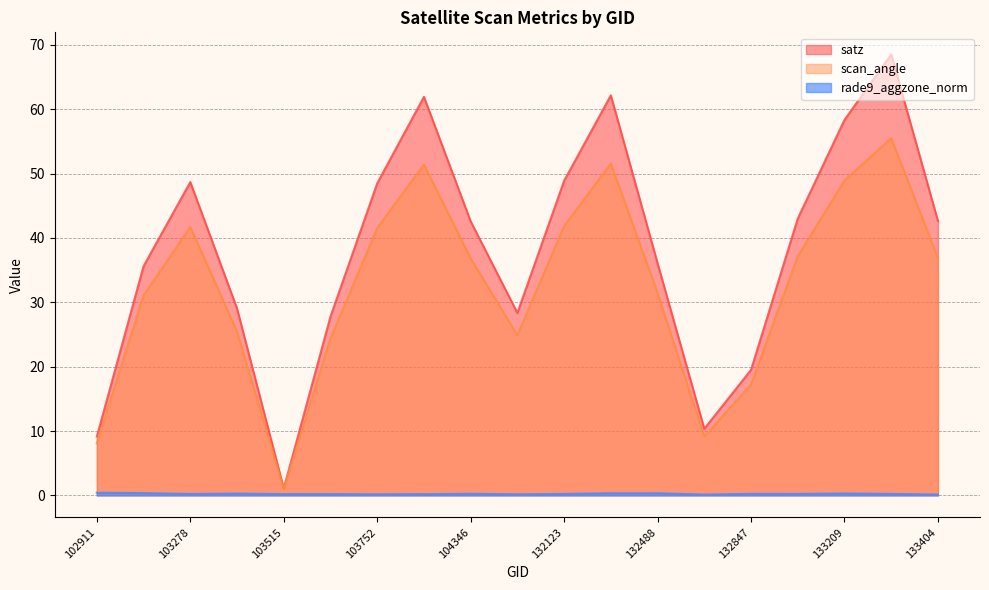

Rank the series by their maximum value, from lowest to highest.

rade9_aggzone_norm, scan_angle, satz